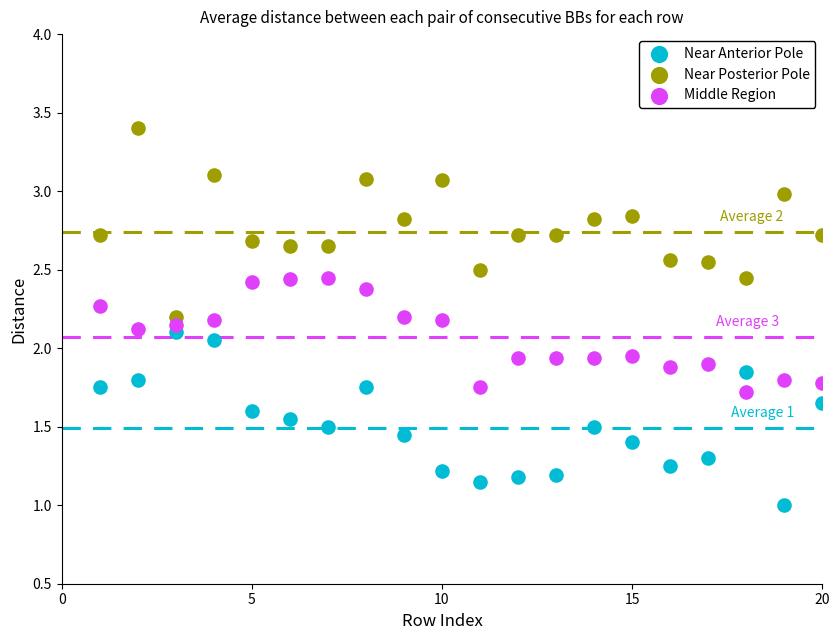

Across all data points, what is the range of X values (max minus min)?

19.0